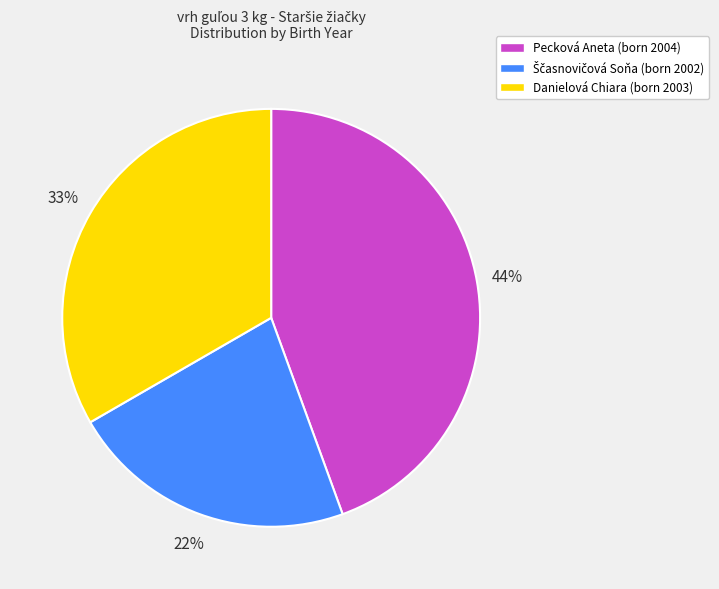

Combined, do Pecková Aneta and Danielová Chiara account for over 50%?

Yes